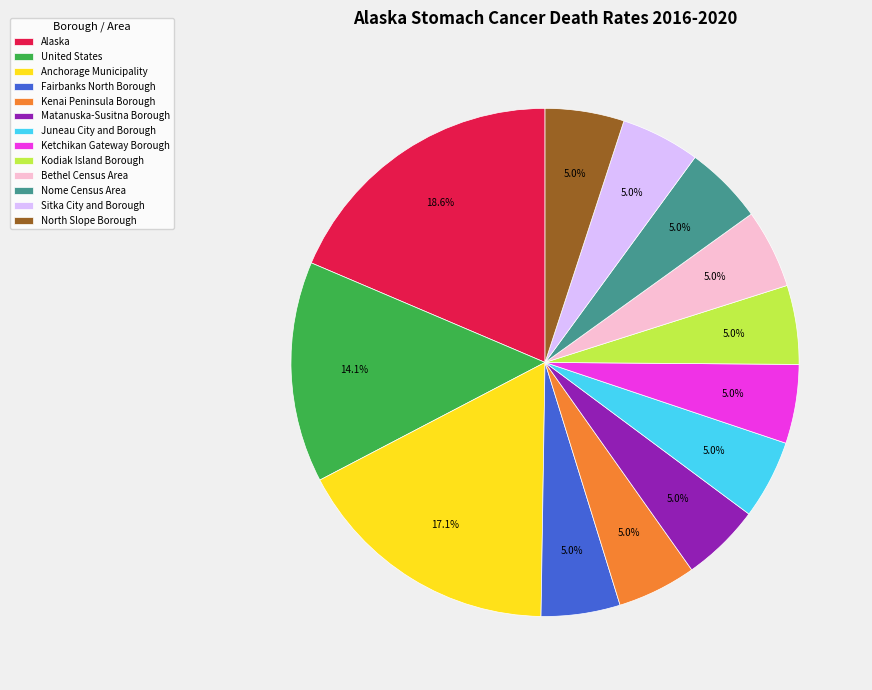

The Matanuska-Susitna Borough slice represents 5% of the pie. True or false?

True